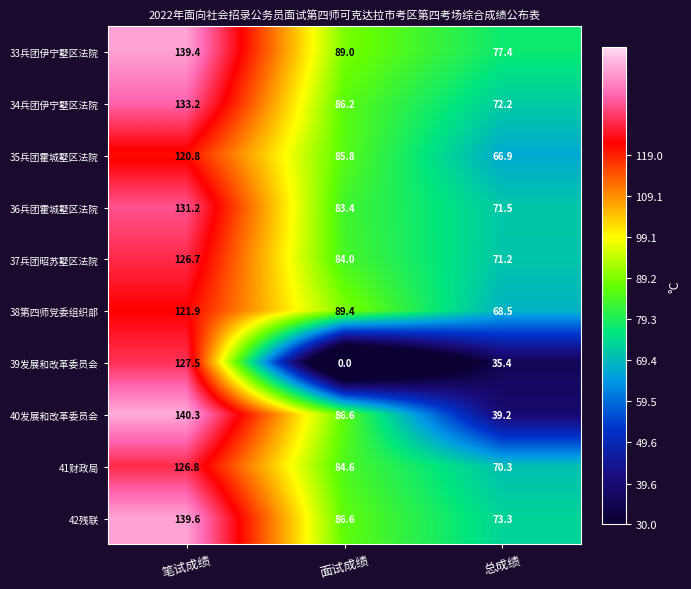

True or false: 33兵团伊宁墅区法院 has a value of 40.3 at 面试成绩.

False